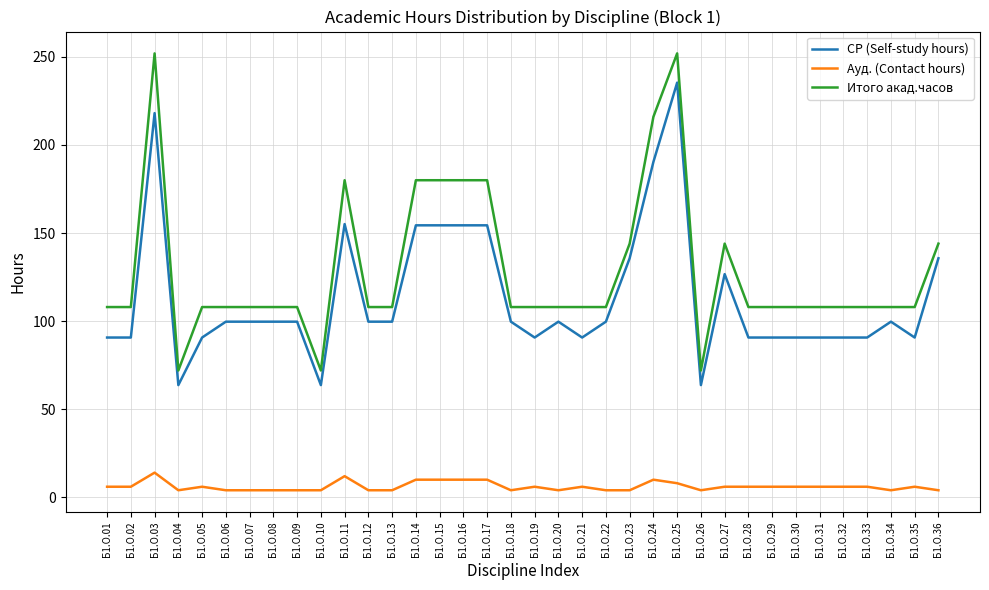

What is the total value across all series at Б1.О.04?

139.7